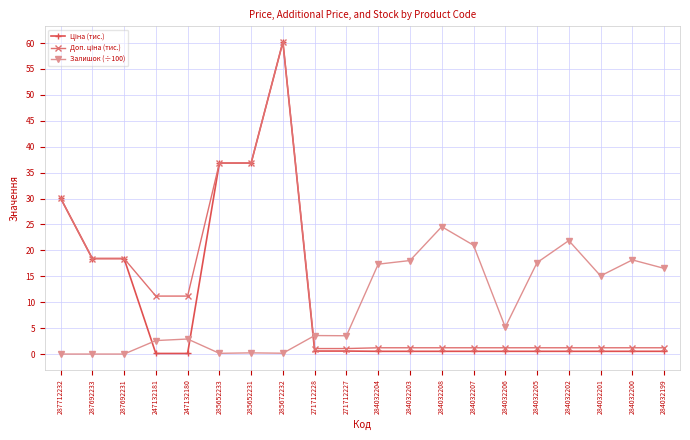

At which category is the sum across all series the highest?

285672232